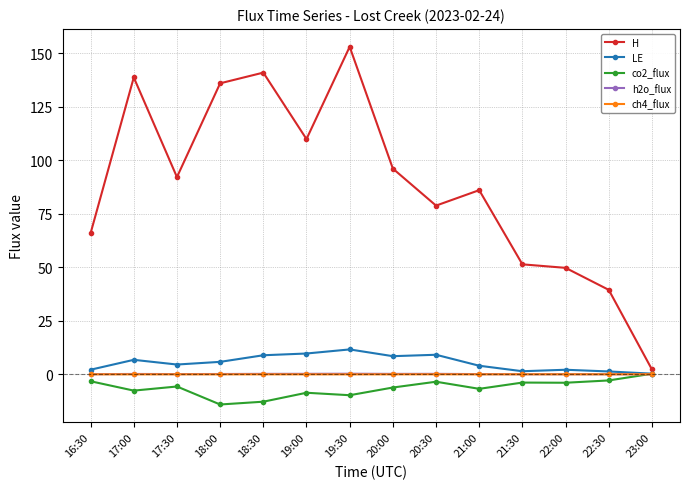

What are all the series names shown in the legend?

H, LE, co2_flux, h2o_flux, ch4_flux